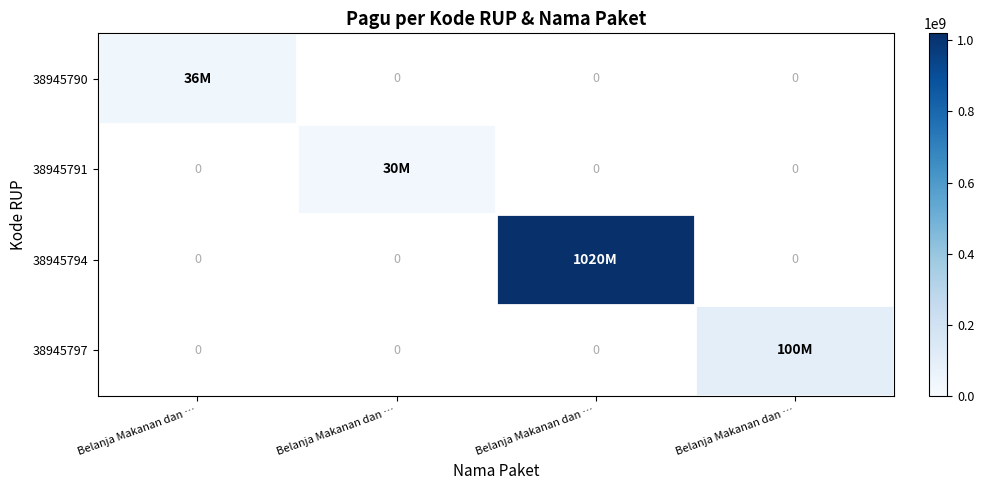

At which category does the chart reach its minimum across all series?

Belanja Makanan dan …